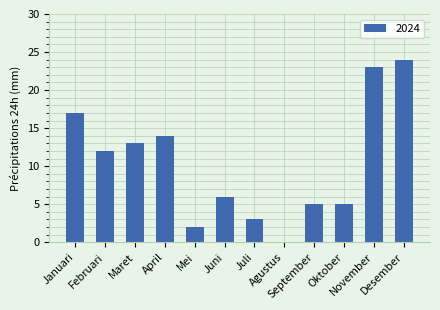

True or false: the data shows 3 at Mei.

False